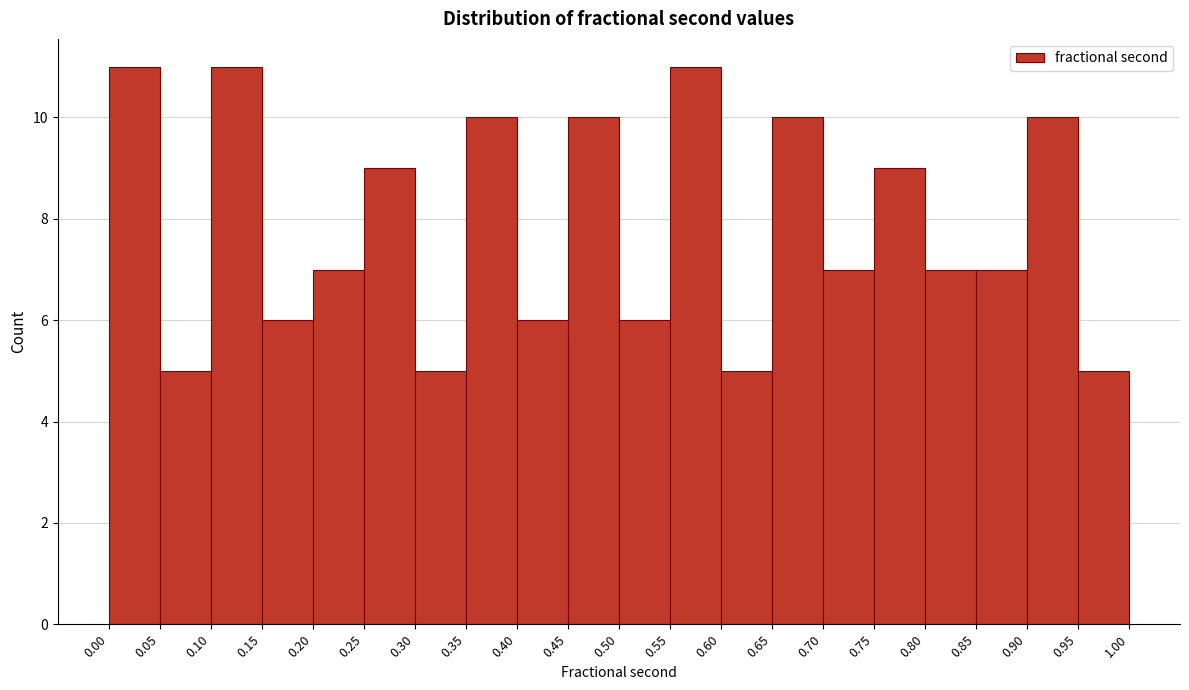

Reading left to right, list every bar in this chart as the range it spans on the x-axis followed by its height. The values are not printed on the chart, so give them approximately, as read against the axis.

0.00 to 0.05: 11
0.05 to 0.10: 5
0.10 to 0.15: 11
0.15 to 0.20: 6
0.20 to 0.25: 7
0.25 to 0.30: 9
0.30 to 0.35: 5
0.35 to 0.40: 10
0.40 to 0.45: 6
0.45 to 0.50: 10
0.50 to 0.55: 6
0.55 to 0.60: 11
0.60 to 0.65: 5
0.65 to 0.70: 10
0.70 to 0.75: 7
0.75 to 0.80: 9
0.80 to 0.85: 7
0.85 to 0.90: 7
0.90 to 0.95: 10
0.95 to 1.00: 5